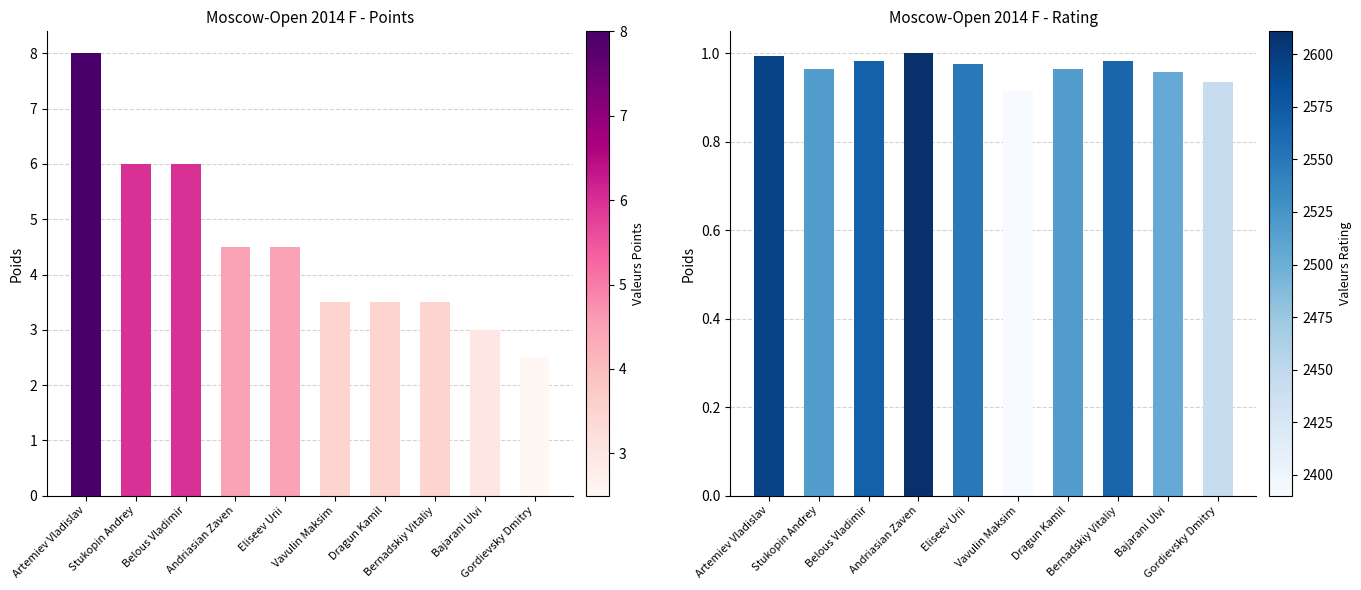

List the series in order of their peak value, lowest first.

Rating, Points